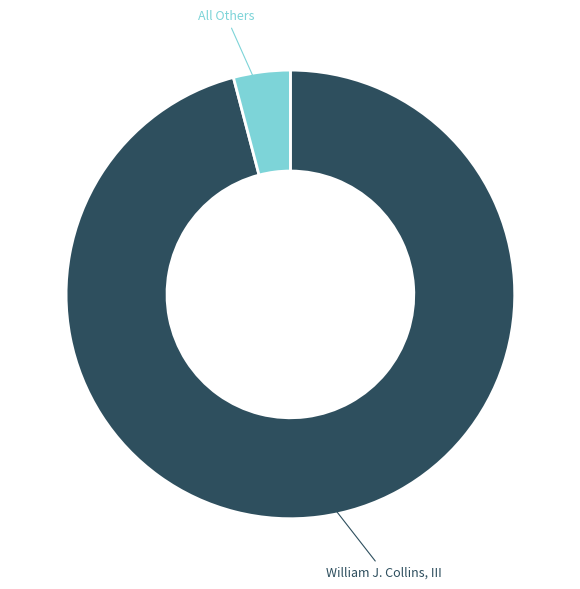

Is there any slice that represents more than half of the pie?

Yes